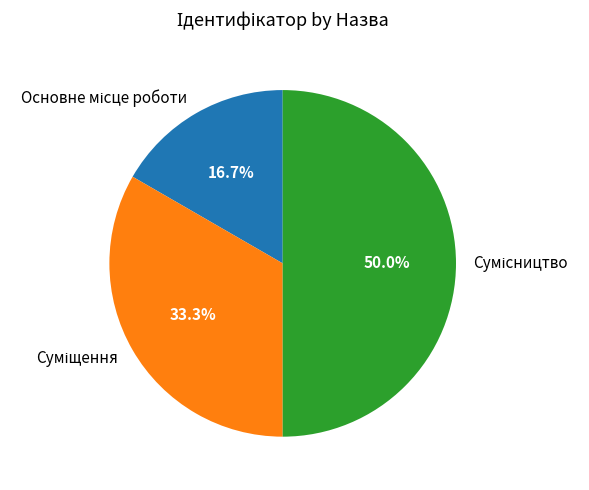

How much of the chart is everything except Основне місце роботи?

83.3%